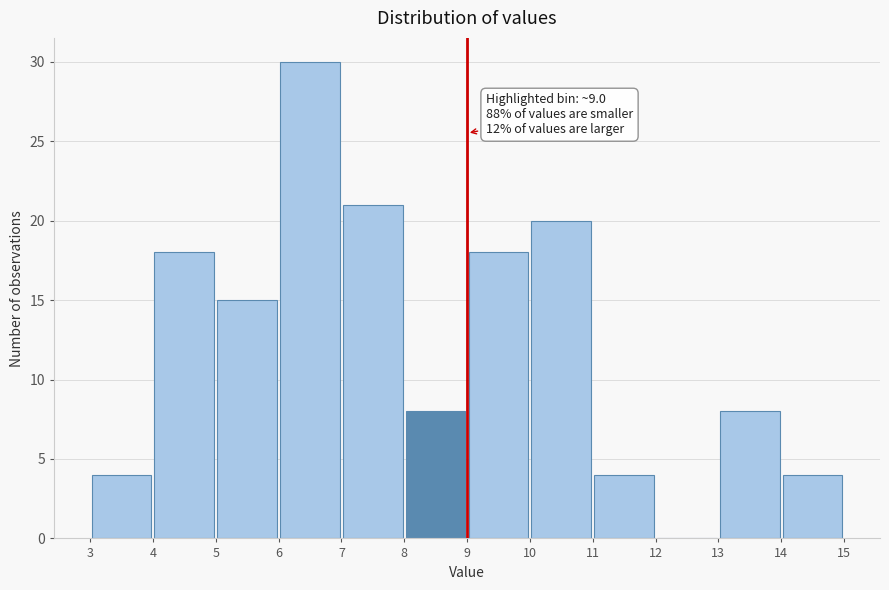

Which range on the x-axis has the tallest bar?

6 to 7